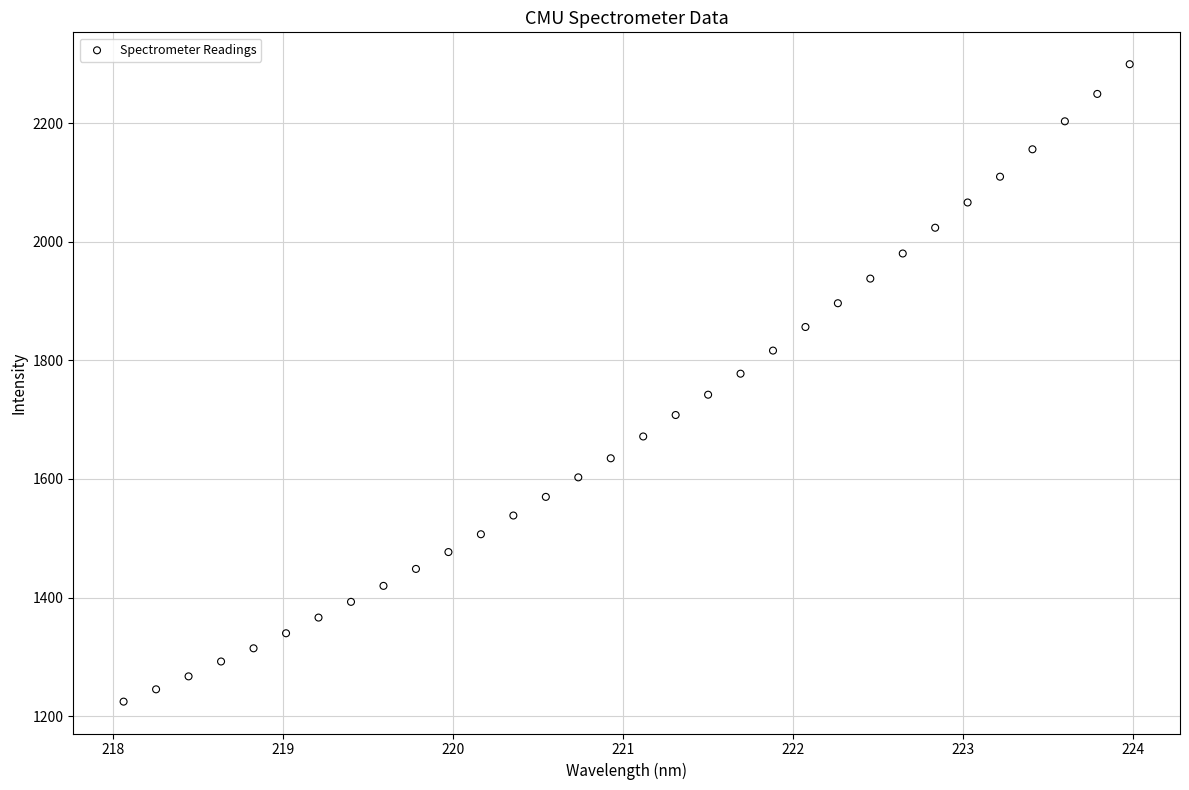

What is the range of Y values (max minus min)?

1074.5